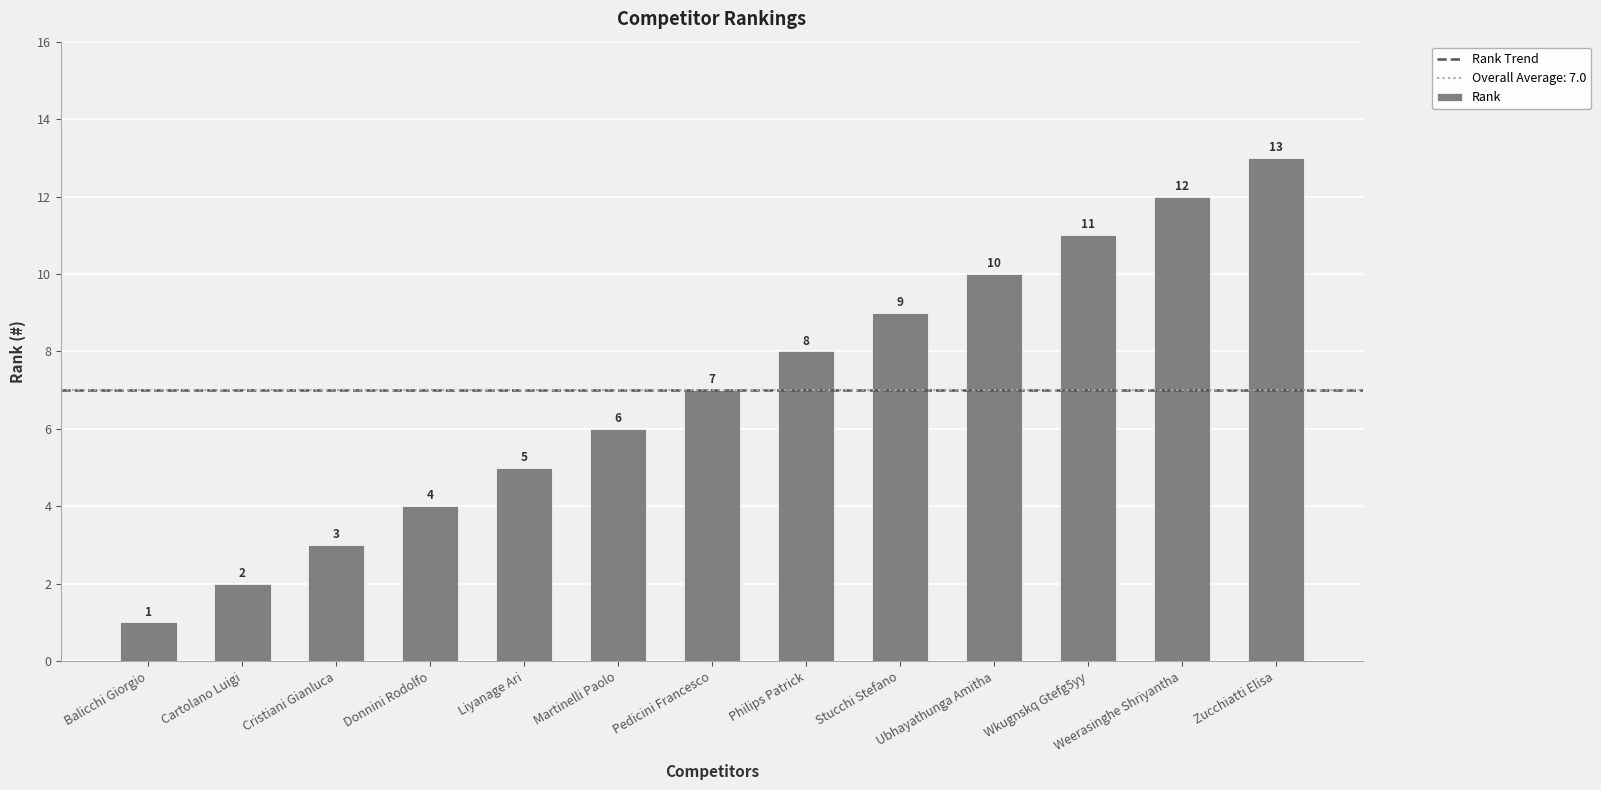

Reading right to left, extract all data points from this chart.

13	12	11	10	9	8	7	6	5	4	3	2	1